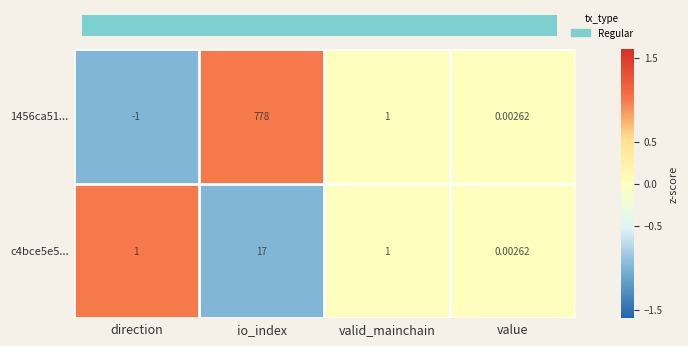

Is the value of c4bce5e5... at direction greater than the value of 1456ca51... at value?

Yes